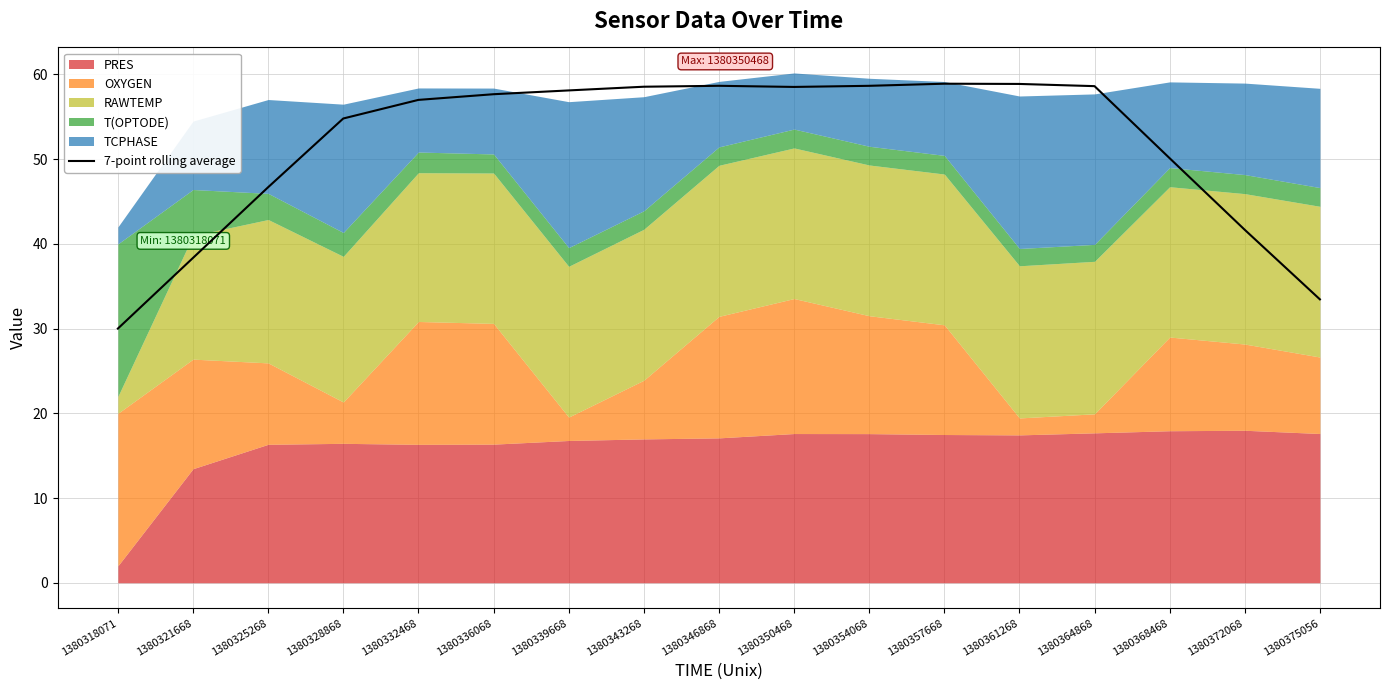

Does the chart have visible grid lines?

Yes